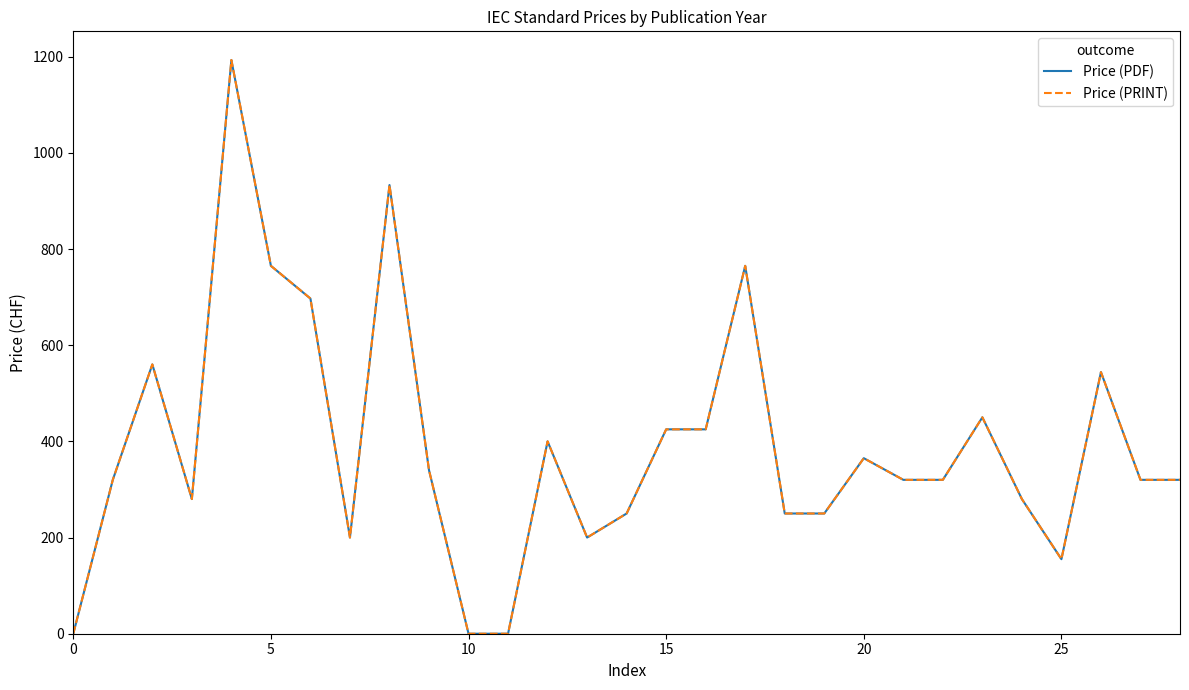

Does the chart display data point markers on the line(s)?

No